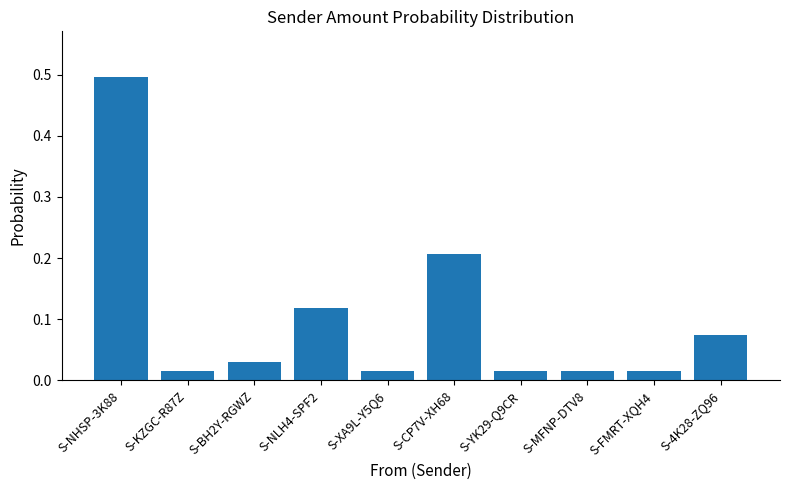

Does the chart contain any negative values?

No